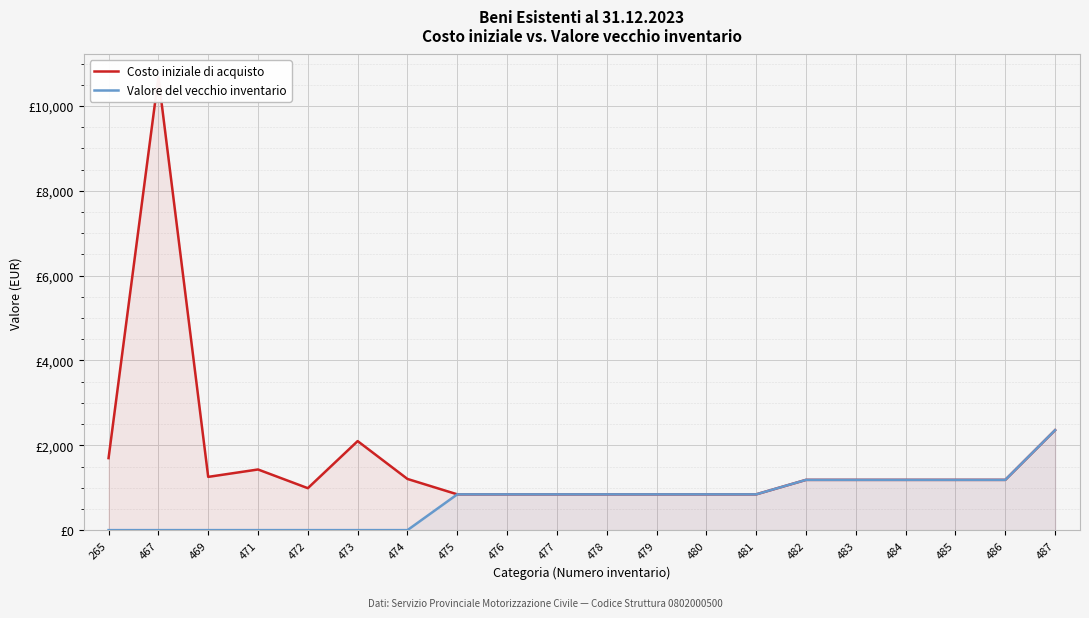

How many values in the Valore del vecchio inventario series are below 843?

7